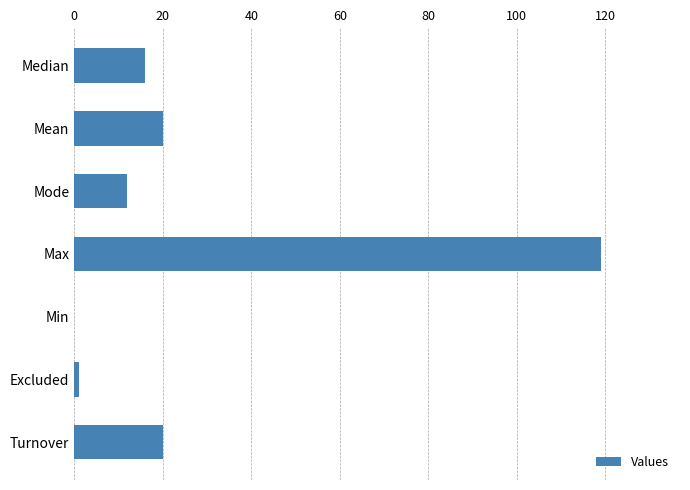

Count the number of categories in the chart.

7